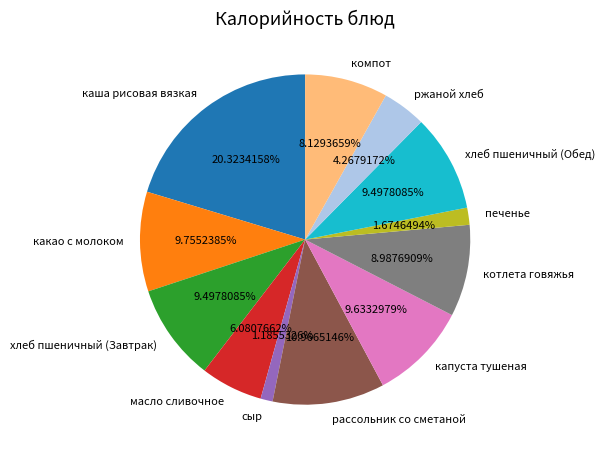

How many segments does this pie chart have?

12